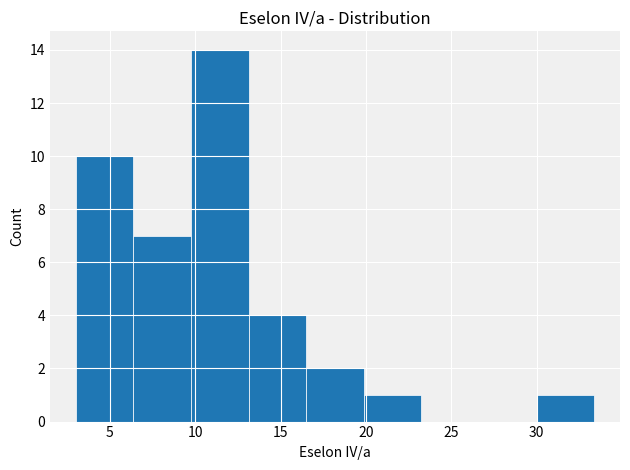

Over which range of the x-axis is the bar tallest?

10.0 to 13.0